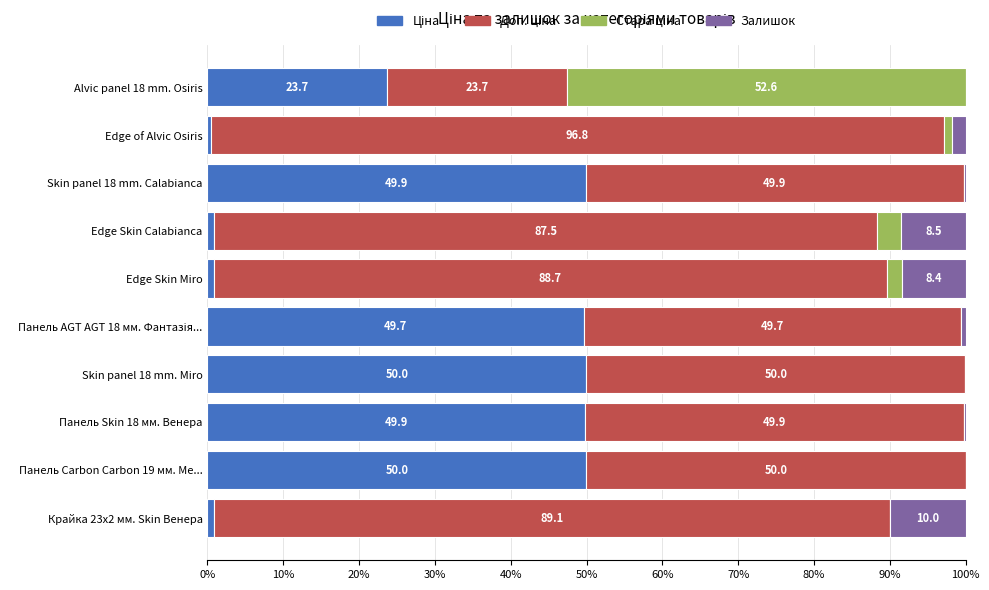

What is the total value across all series at Панель Carbon Carbon 19 мм. Ме...?

100.0